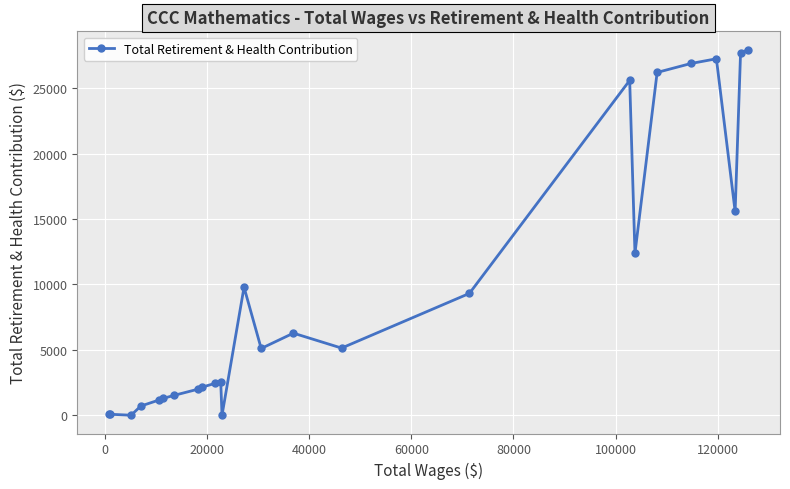

What is the difference between the maximum and minimum values?

27963